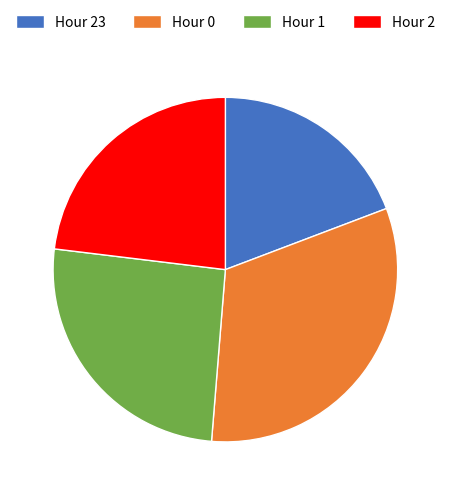

Rank the categories by value from lowest to highest.

Hour 23, Hour 2, Hour 1, Hour 0